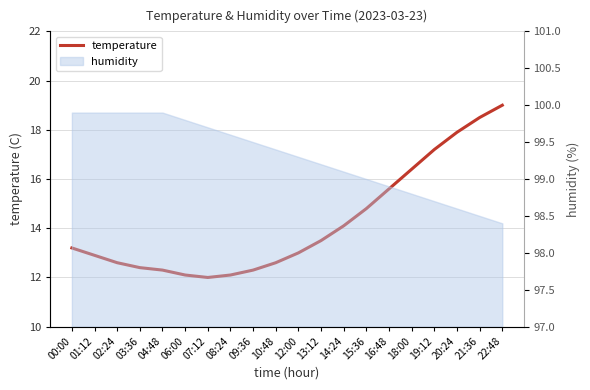

List the labels in order of value, largest first.

22:48, 21:36, 20:24, 19:12, 18:00, 16:48, 15:36, 14:24, 13:12, 00:00, 12:00, 01:12, 02:24, 10:48, 03:36, 04:48, 09:36, 06:00, 08:24, 07:12